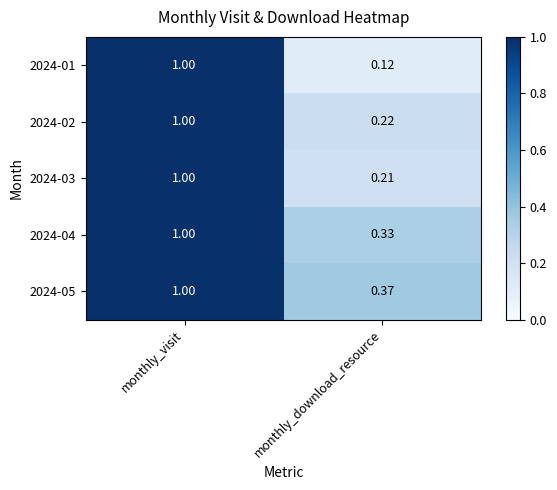

List the labels in order of 2024-02 value, smallest first.

monthly_download_resource, monthly_visit